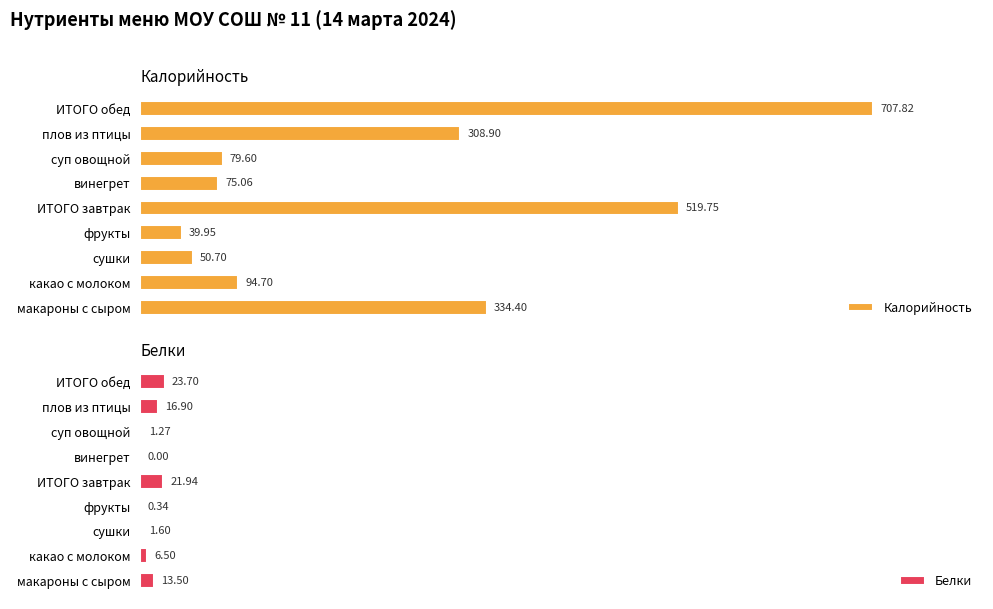

How many bars are there in total?

18